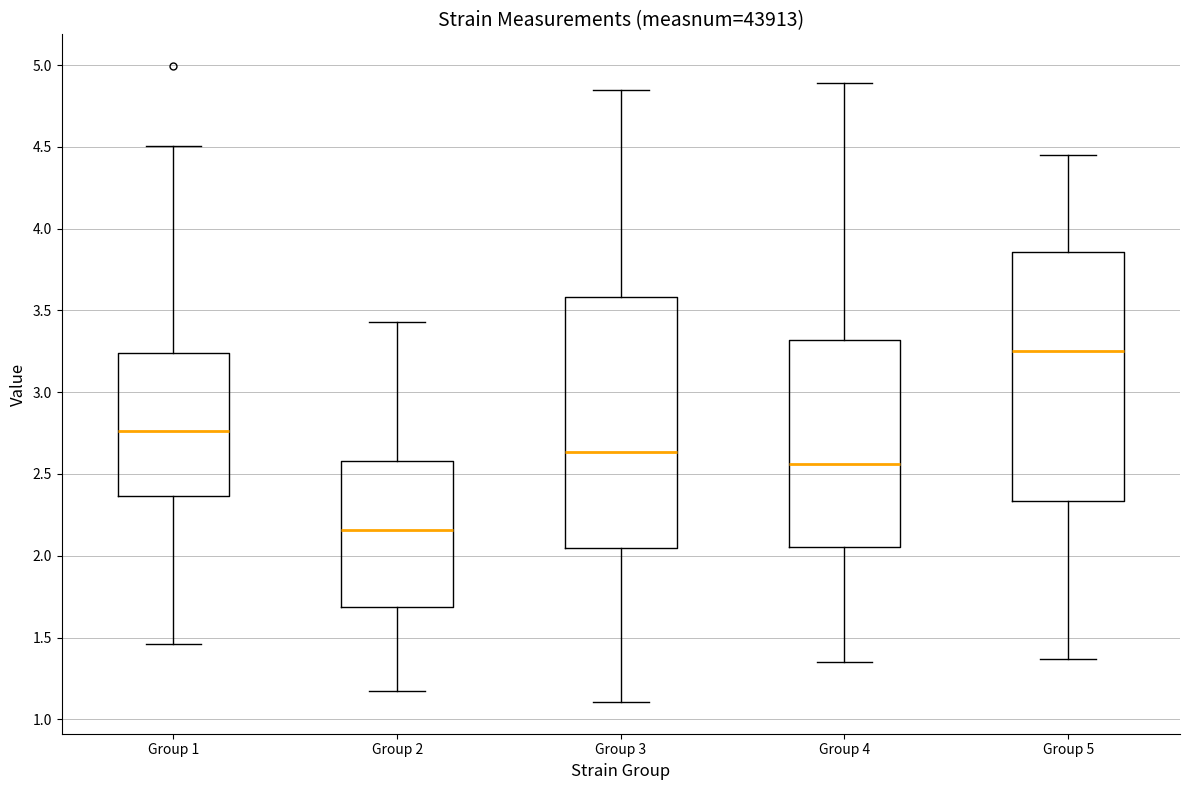

Which box's median line is the highest?

Group 5